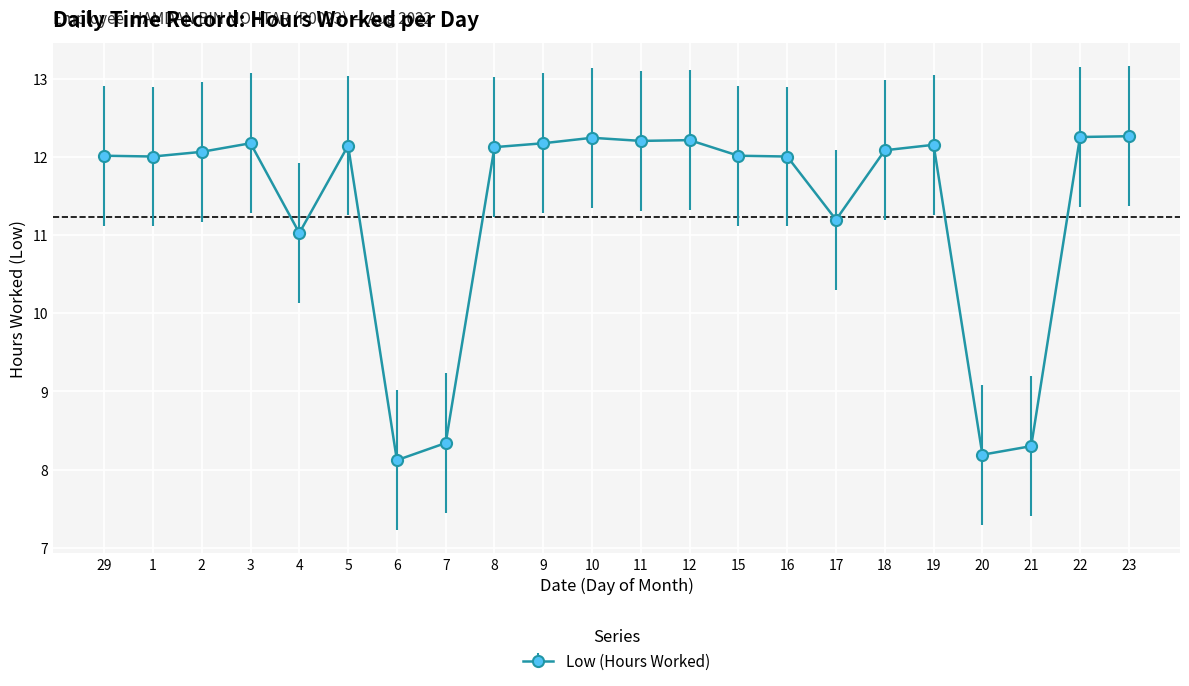

At which category does the chart reach its minimum across all series?

6